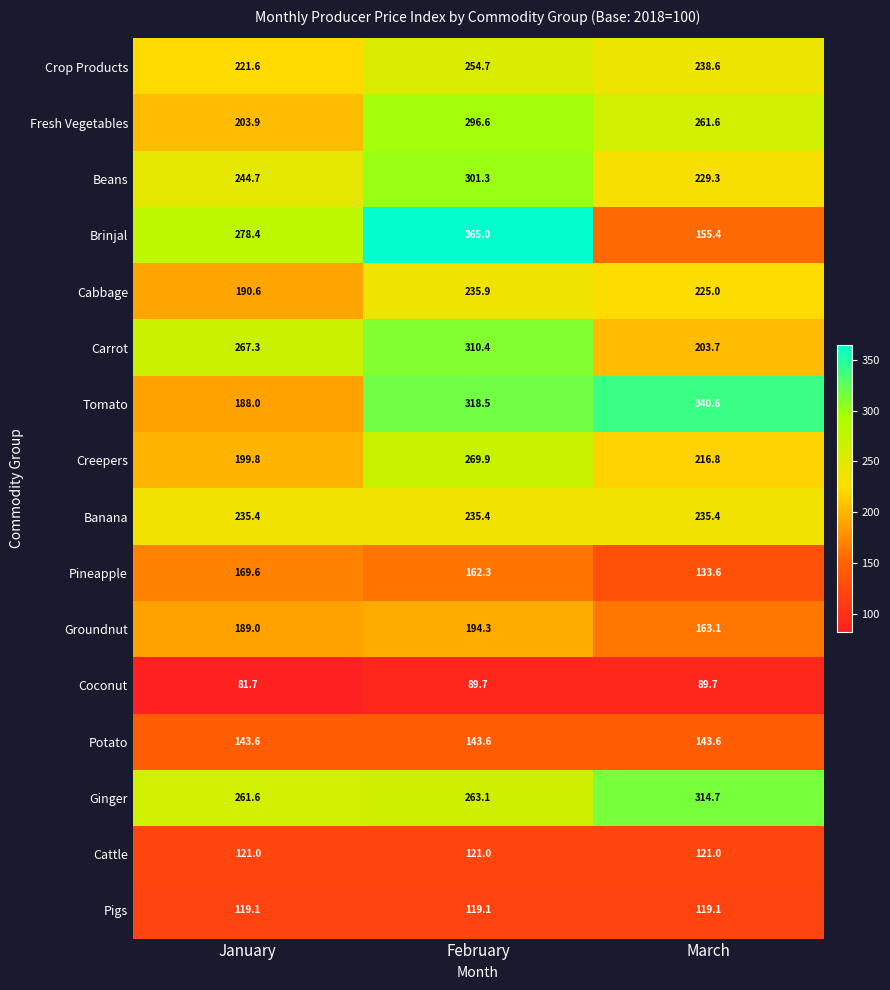

At which category is the sum across all series the highest?

February